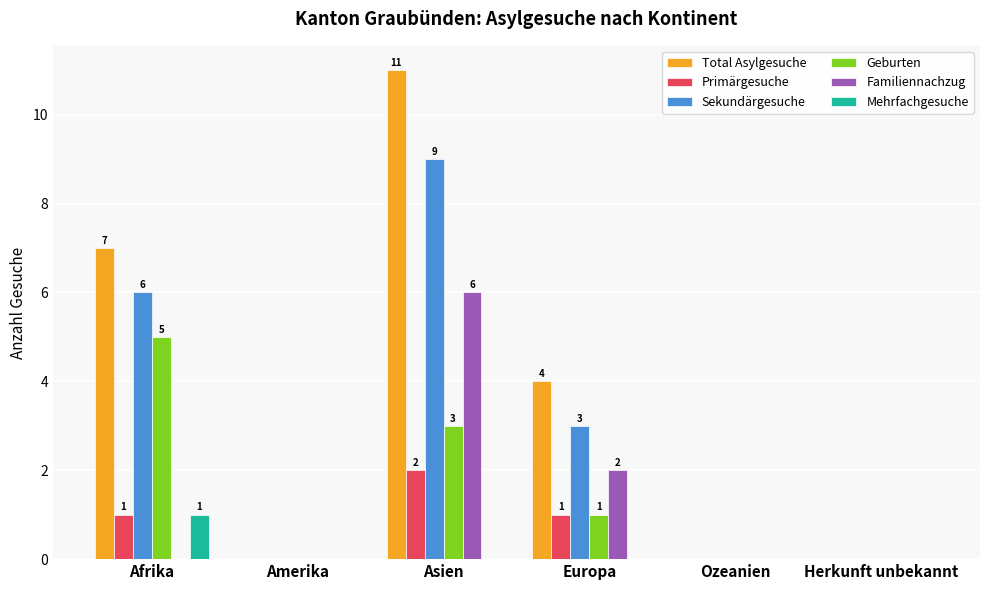

What is the maximum value for Total Asylgesuche?

11